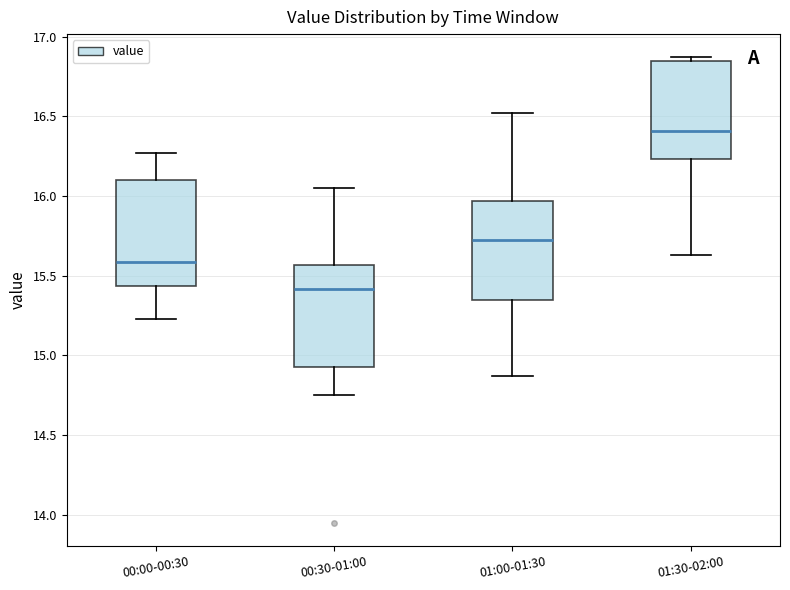

Where does the lower whisker of the box for 00:30-01:00 end on the y-axis? The values are not printed on the chart, so give them approximately, as read against the axis.

14.75